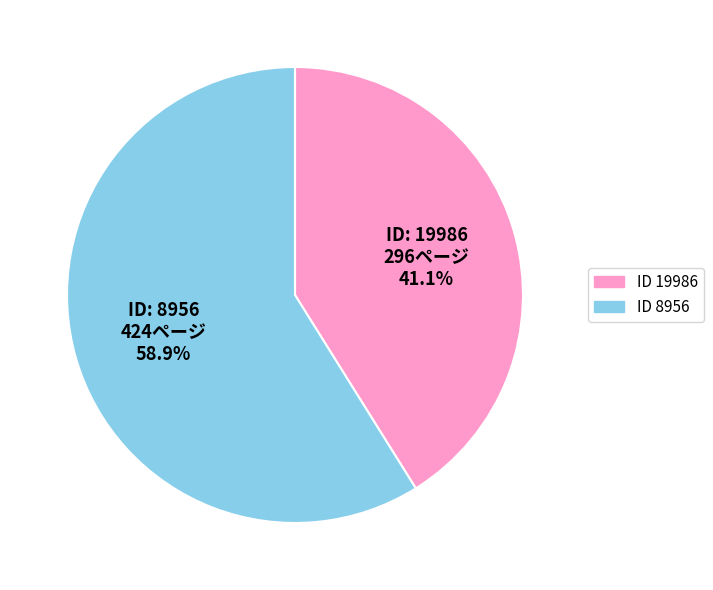

Does any single category account for the majority?

Yes